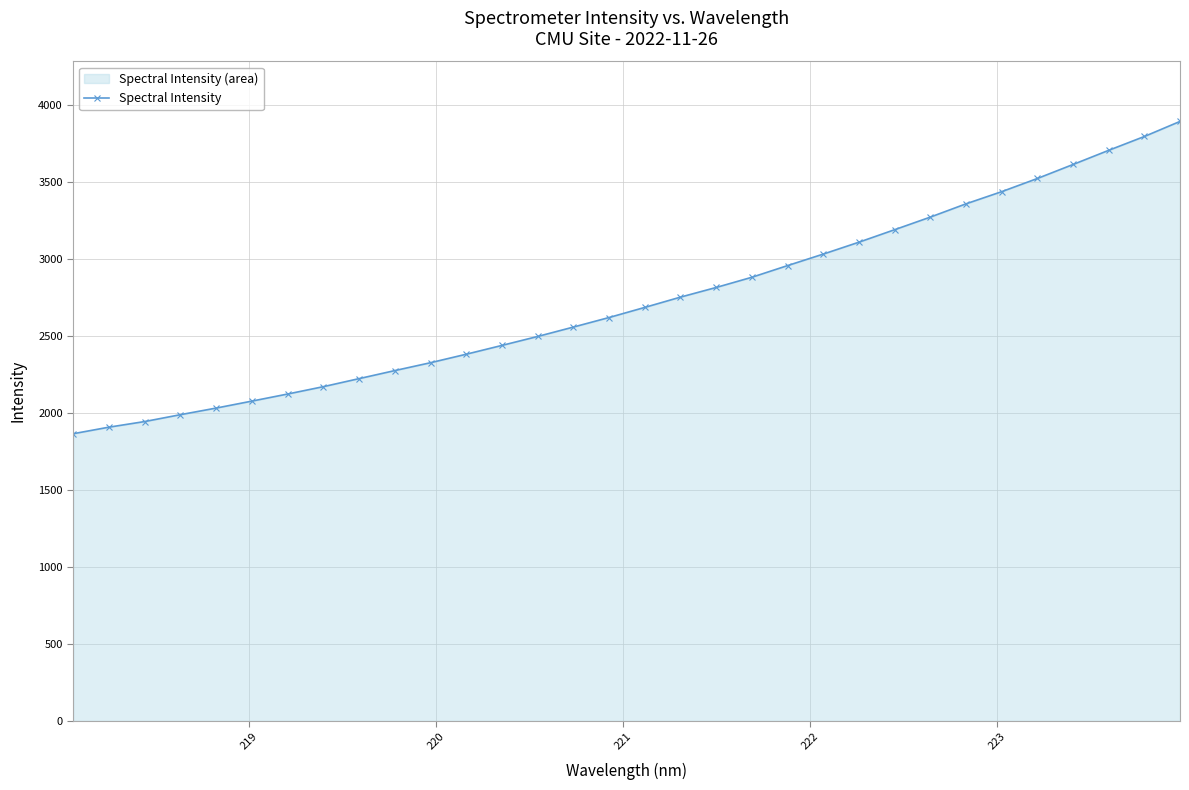

What is the smallest value displayed?

1866.5